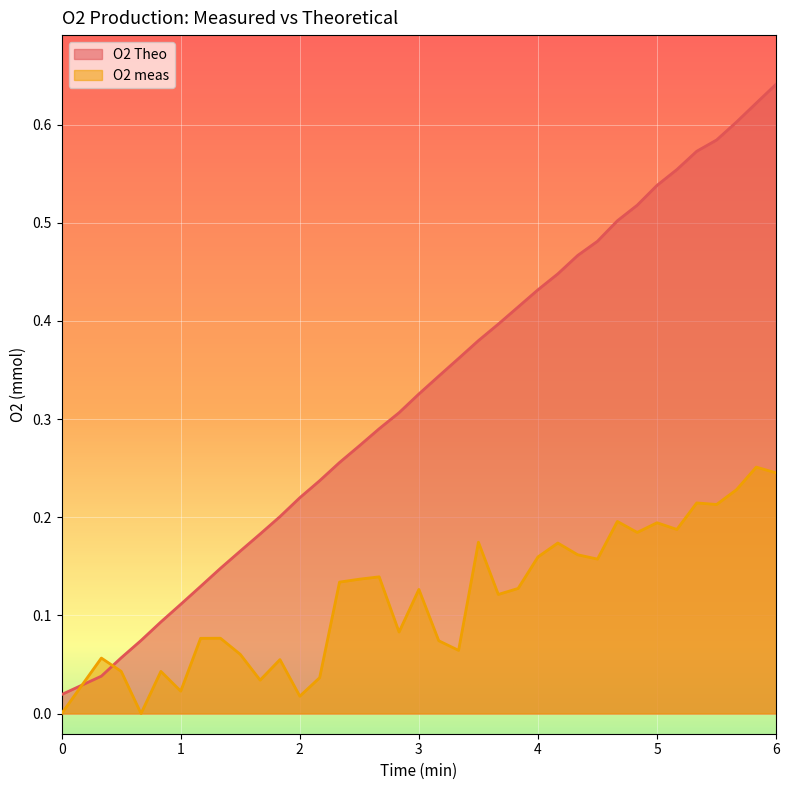

At 4.16667, list the series in order from smallest to largest.

O2 meas, O2 Theo